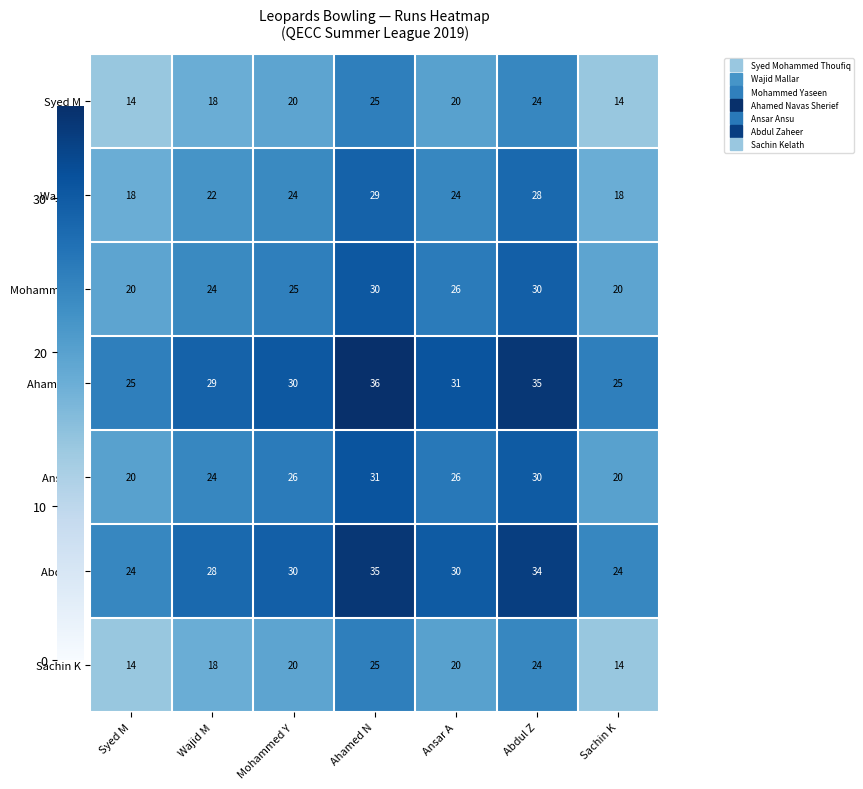

The Abdul Z series shows 16 at Abdul Z. True or false?

False